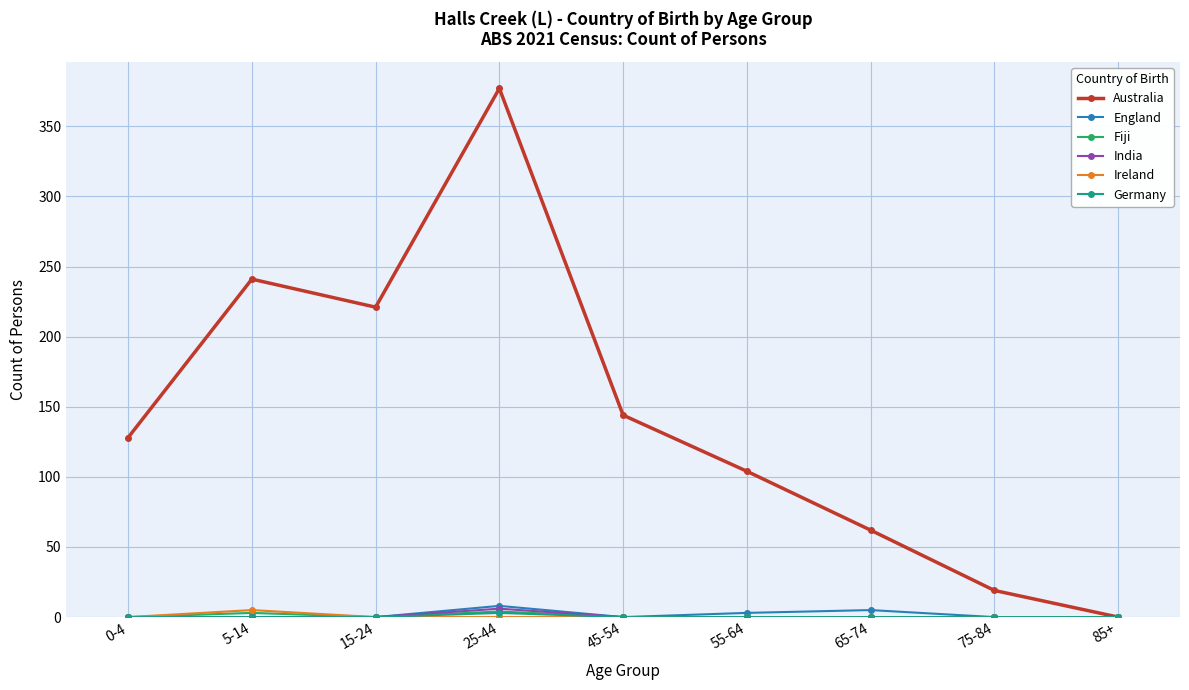

The value of Ireland at 65-74 is 0. True or false?

True